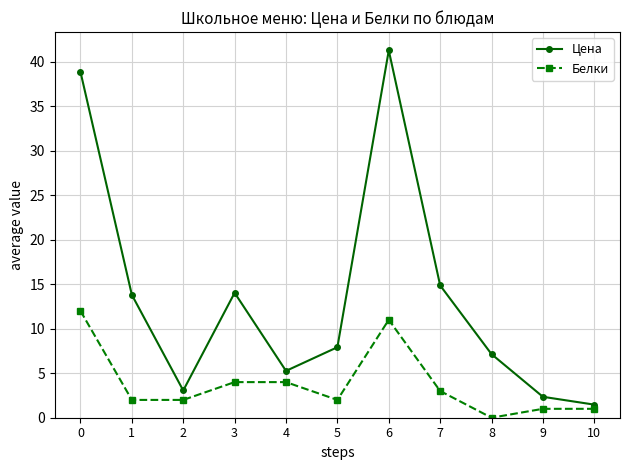

What are all the series names shown in the legend?

Цена, Белки